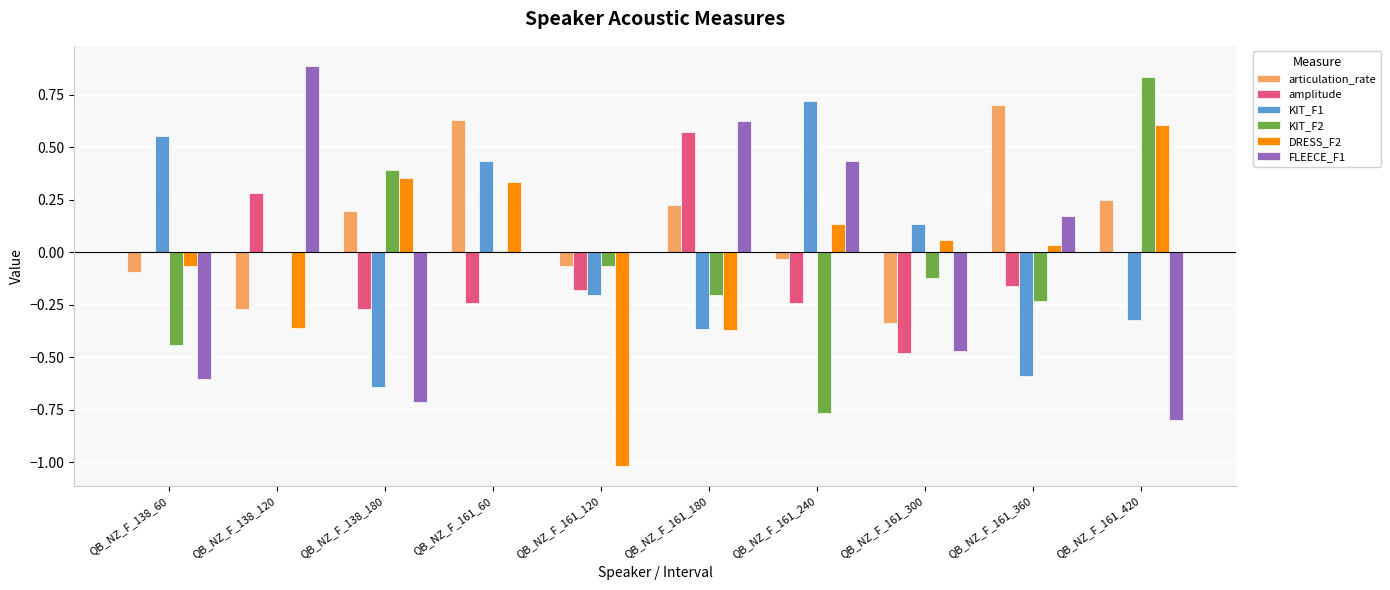

What is the maximum value shown in the chart?

0.9